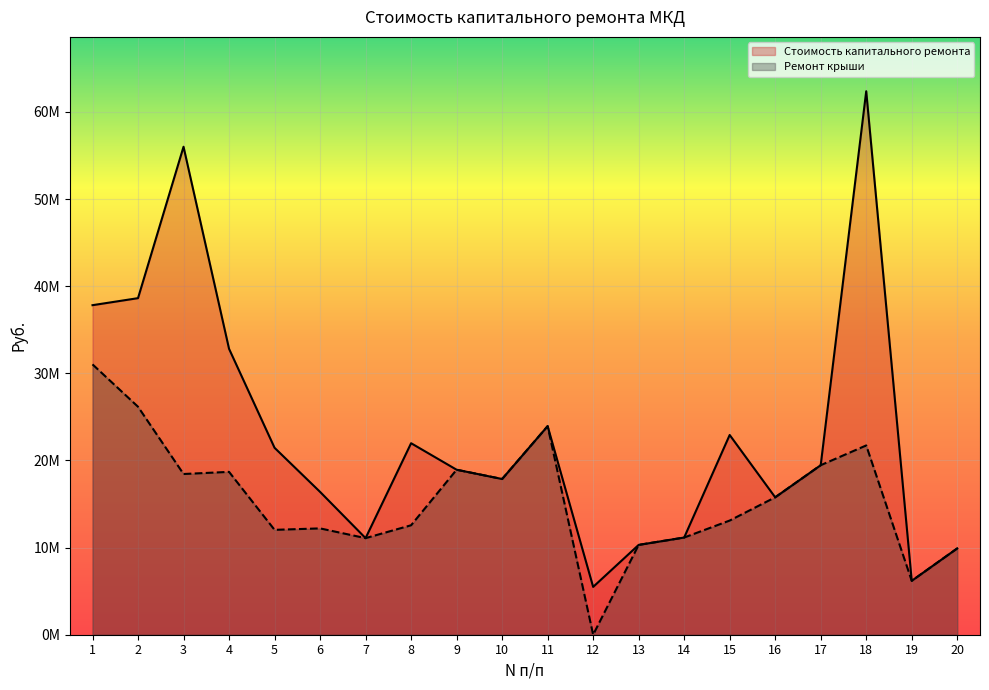

True or false: Ремонт крыши has more than 1 interior local peaks.

True